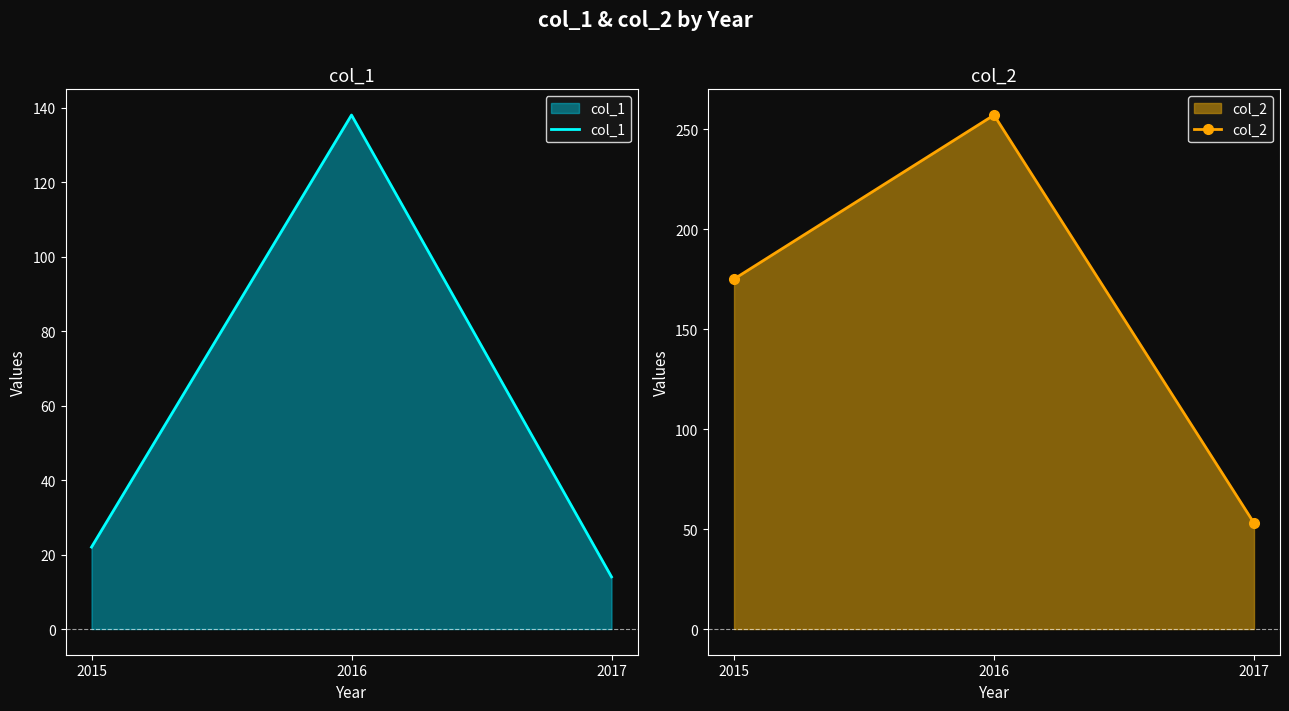

Rank the series at 2016 from lowest to highest value.

col_1, col_2